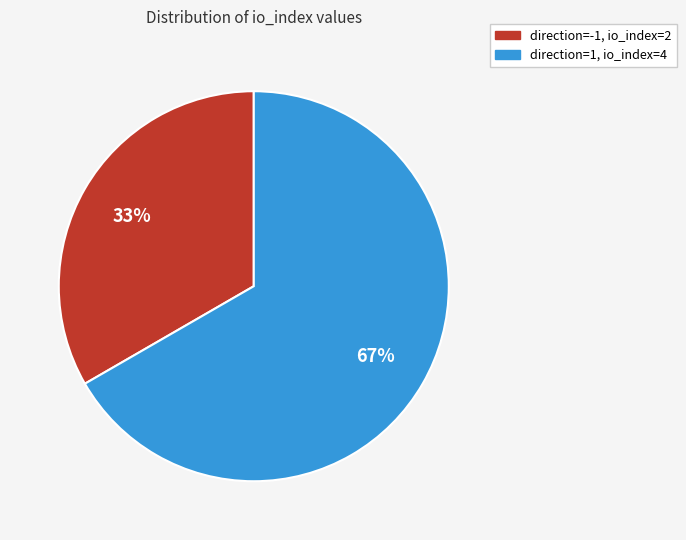

To the nearest percent, what is the combined percentage of direction=1, io_index=4 and direction=-1, io_index=2?

100%